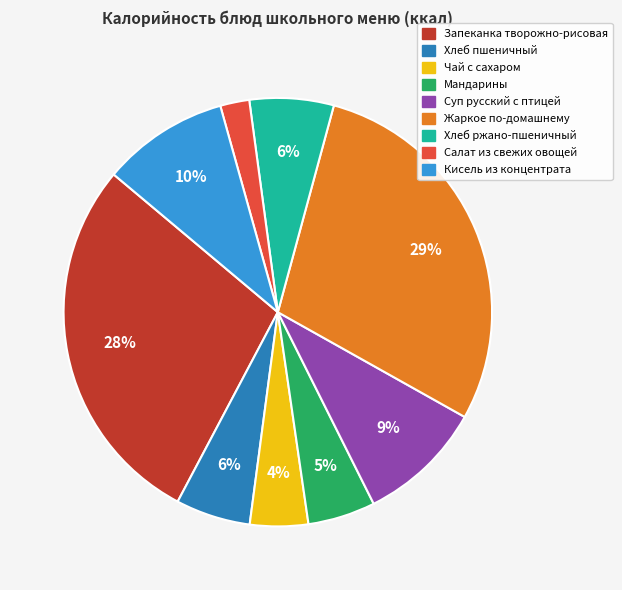

Which category has the biggest portion of the pie?

Жаркое по-домашнему